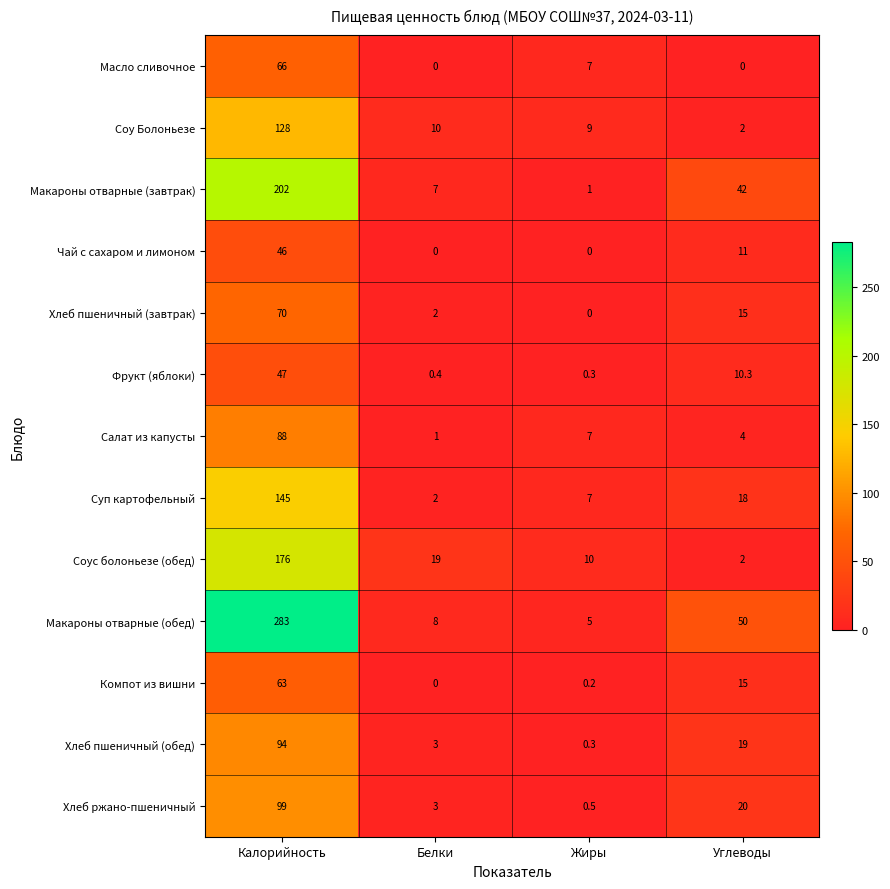

The Компот из вишни series shows 63.0 at Калорийность. True or false?

True